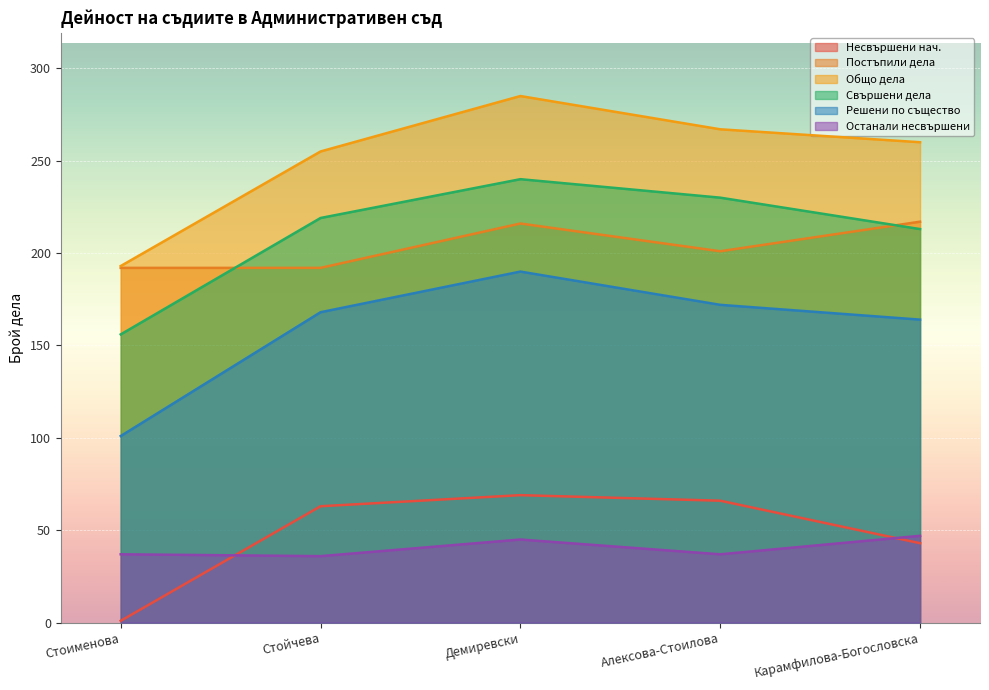

At which label does Постъпили дела reach its peak?

Карамфилова-Богословска